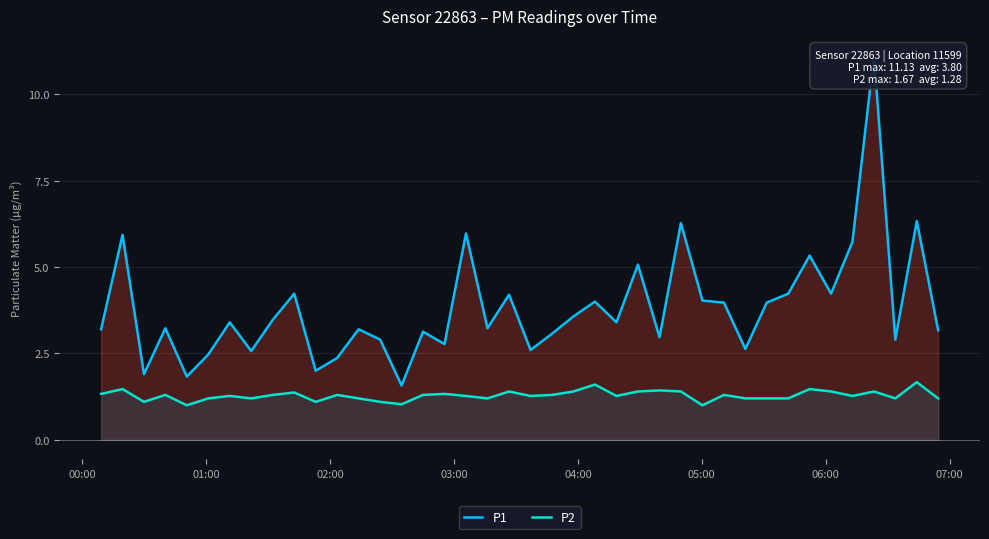

True or false: P2 has a value of 2.0 at 18.

False